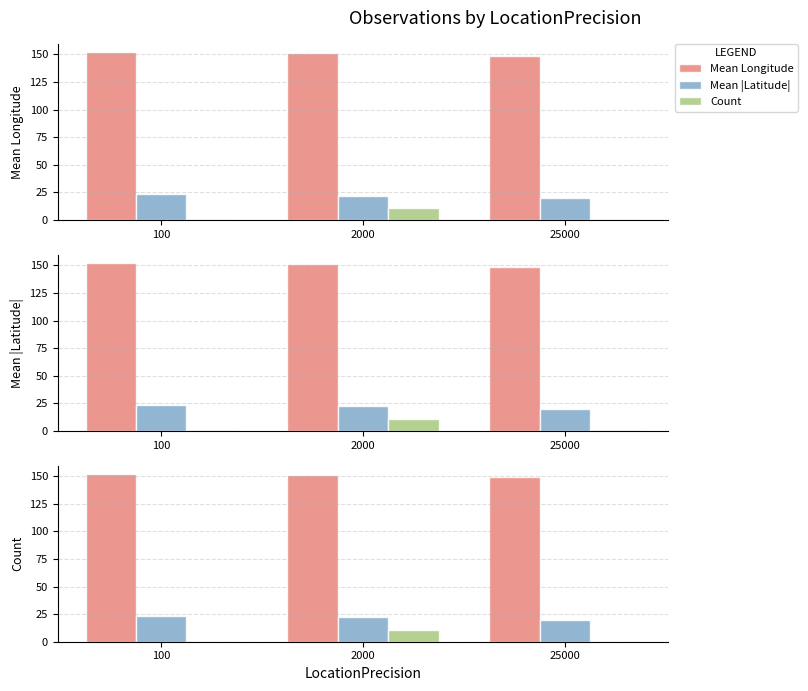

Which category has the lowest value in the Mean Longitude series?

25000